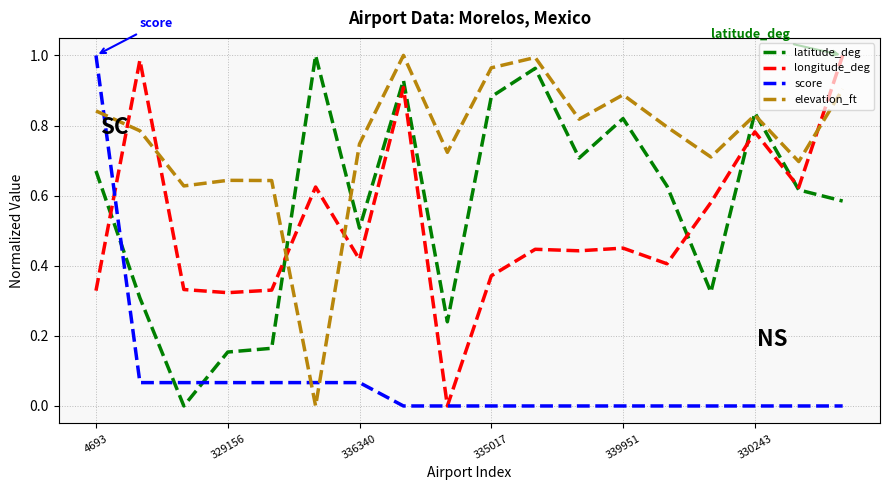

After their last crossing, which series has the higher values: longitude_deg or elevation_ft?

longitude_deg